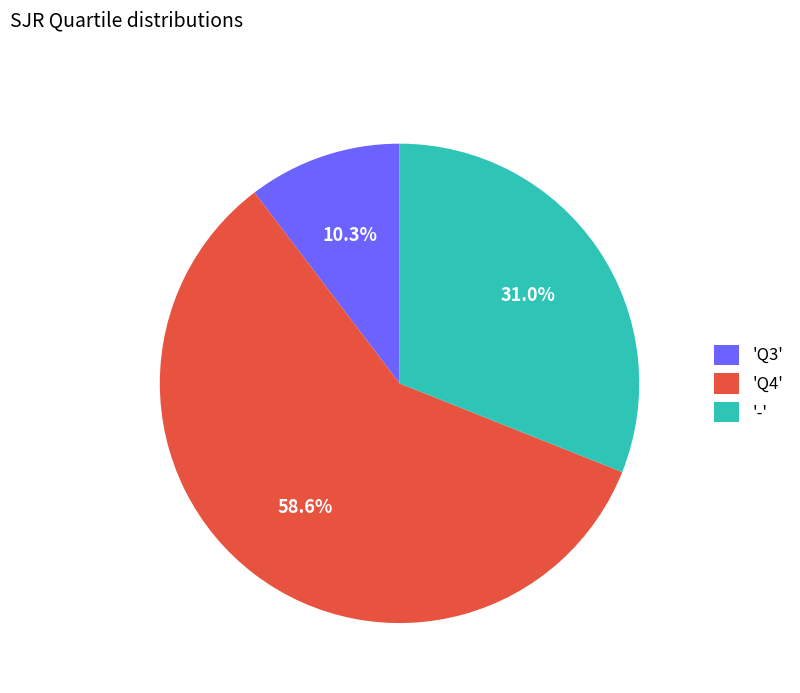

Approximately how many times larger is the value at '-' compared to 'Q3'?

3.0